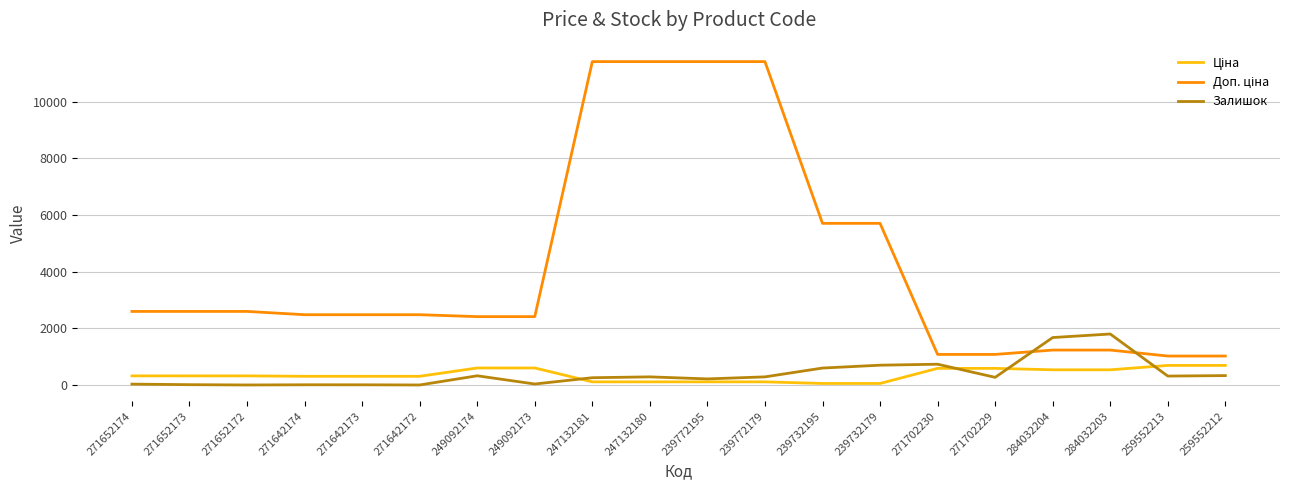

What is the maximum value shown in the chart?

11410.0